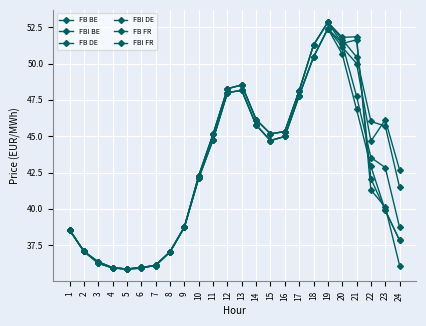

How many lines are shown in the chart?

6